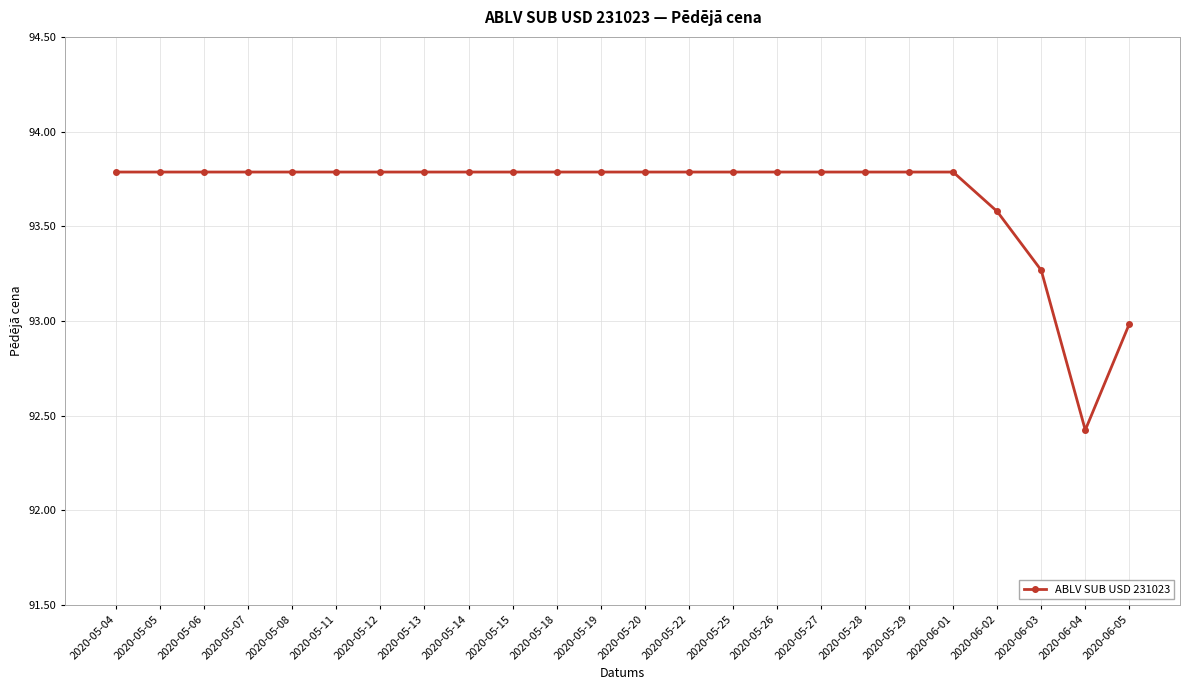

True or false: the data shows 93.8 at 2020-05-08.

True